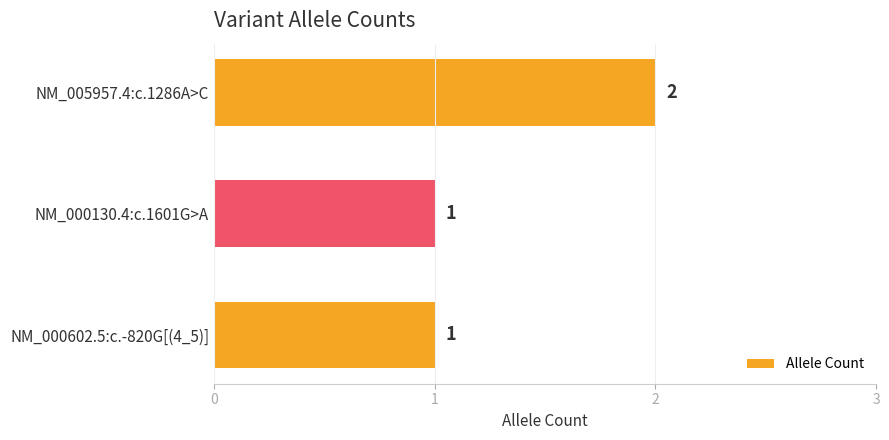

Count the number of categories in the chart.

3